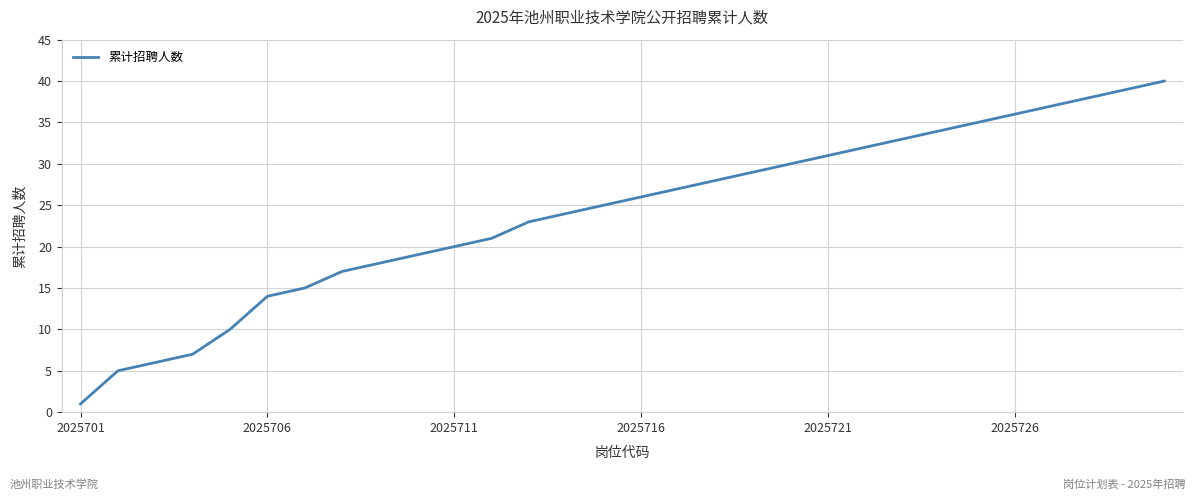

What is the greatest value displayed?

40